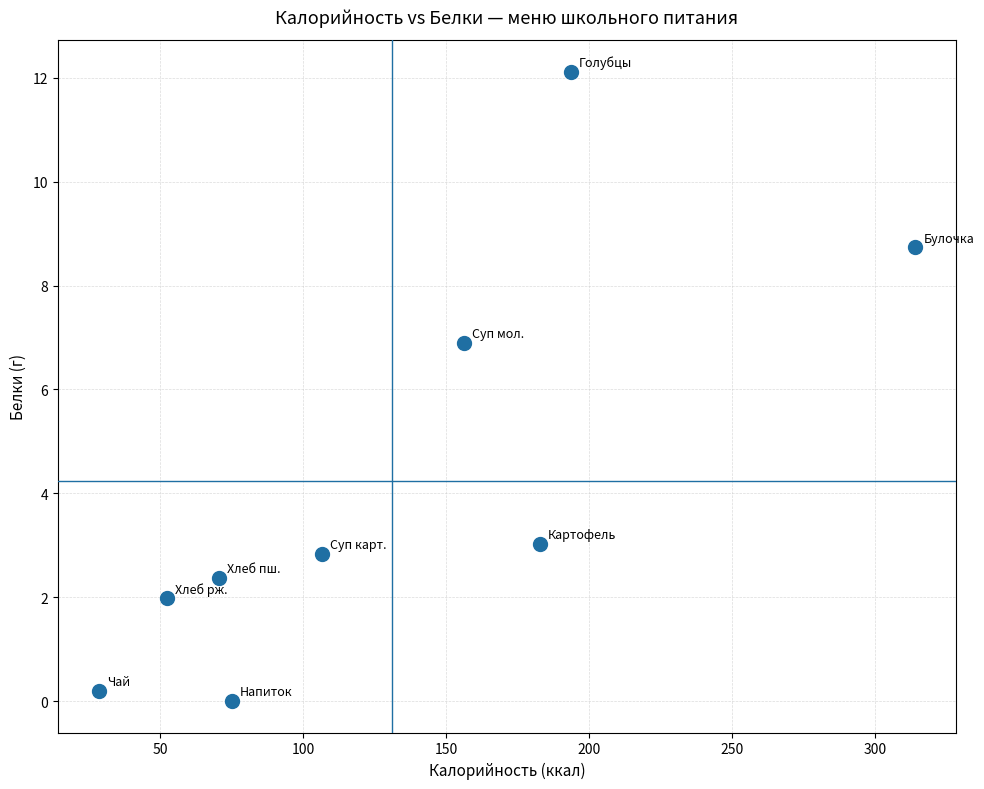

What is the range of Y values (max minus min)?

12.1